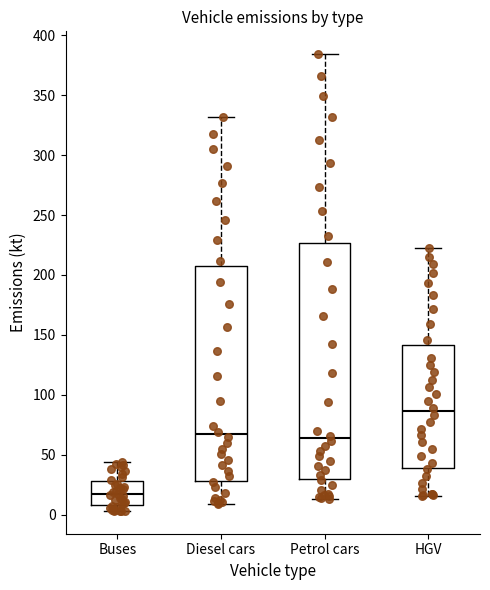

Reading left to right, transcribe this box plot: for each box, give where its median line is, the range the box spans, and where its two whiskers end, as read against the y-axis. The values are not printed on the chart, so give them approximately, as read against the axis.

Buses: median 15, box 10 to 30, whiskers 5 to 45
Diesel cars: median 65, box 30 to 205, whiskers 10 to 330
Petrol cars: median 65, box 30 to 225, whiskers 15 to 385
HGV: median 85, box 40 to 140, whiskers 15 to 225